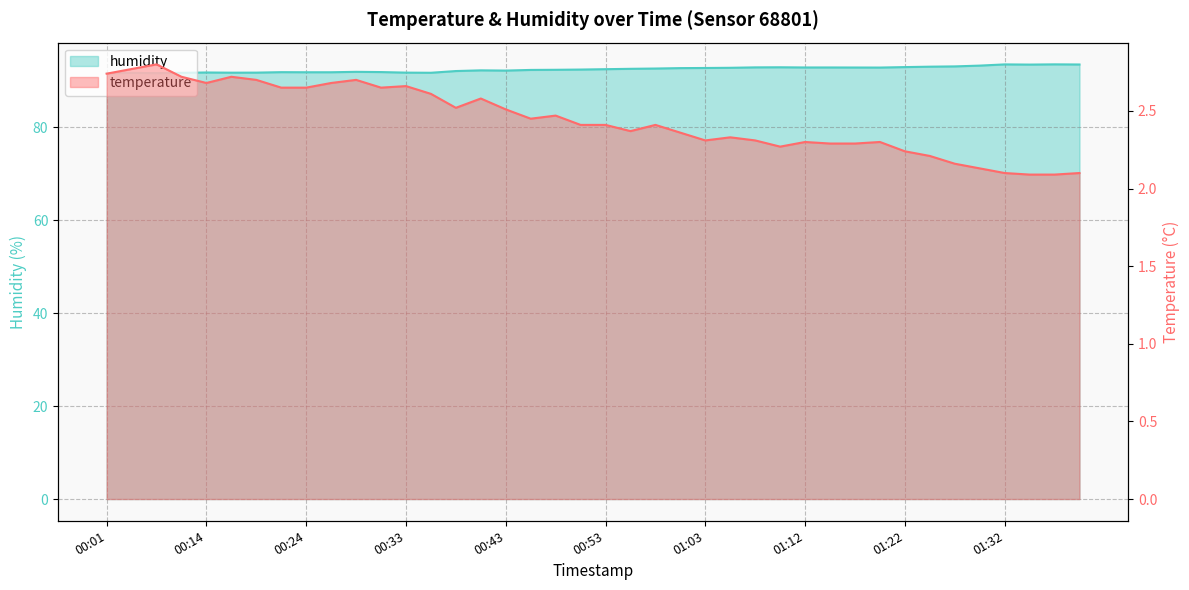

What is the difference between the temperature values at 00:36 and 00:28?

0.1